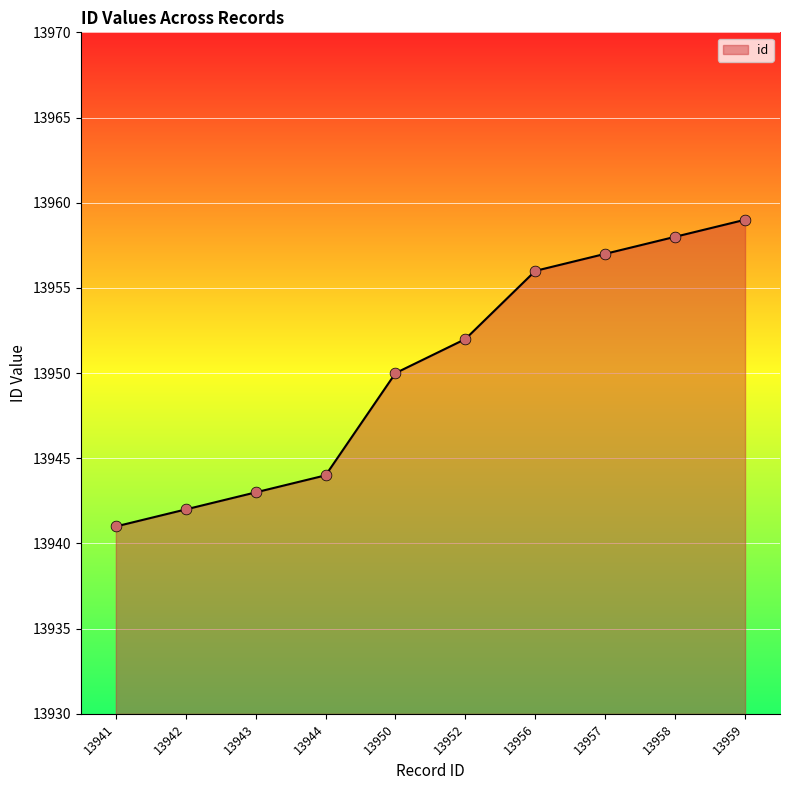

What is the change in value from 13942 to 13959?

+17